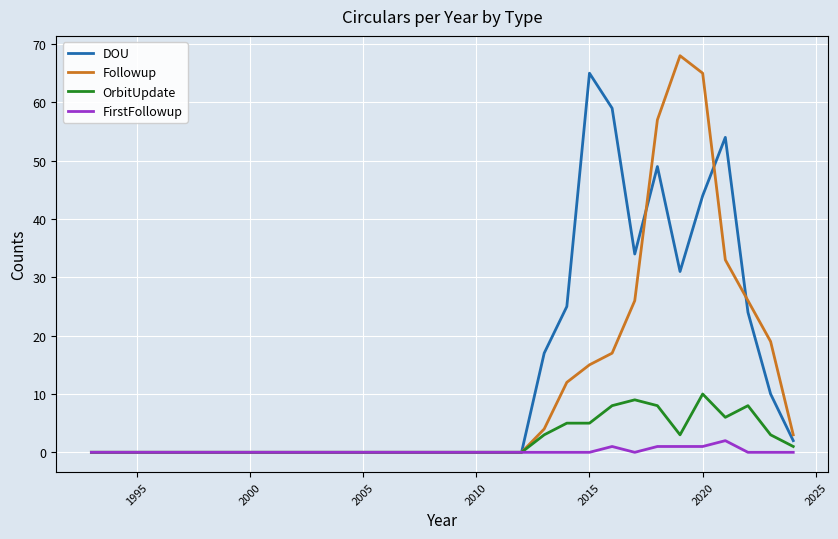

What is the greatest value displayed?

68